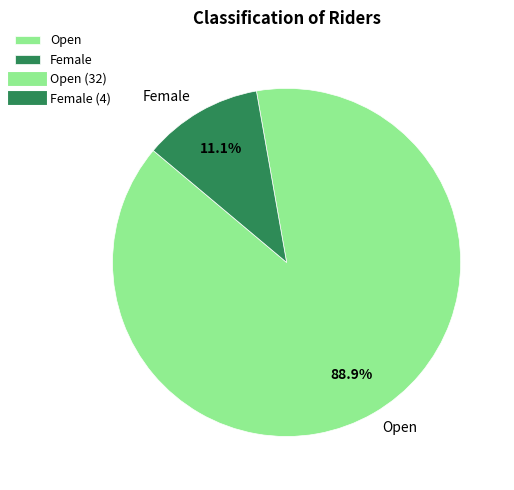

What is the ratio of the value at Open to the value at Female?

8.0